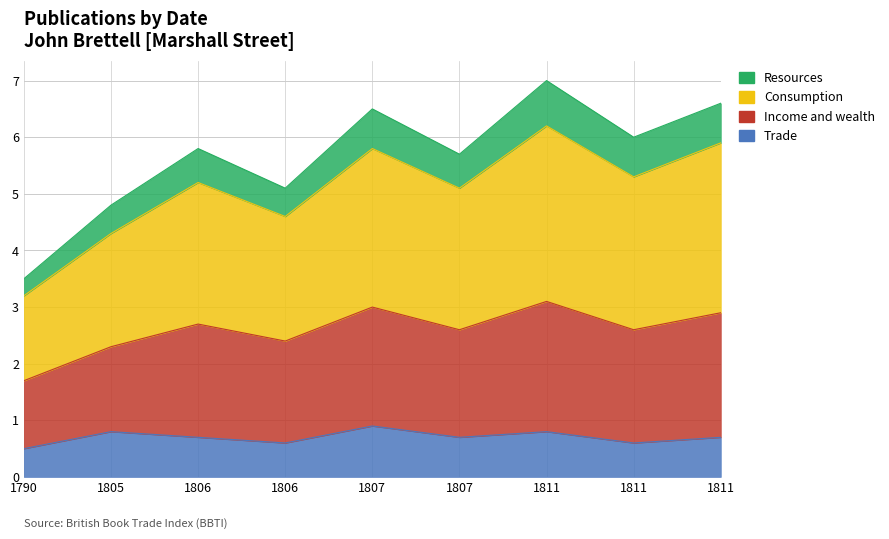

List the labels in order of Income and wealth value, largest first.

1811, 1811, 1807, 1811, 1806, 1807, 1806, 1805, 1790